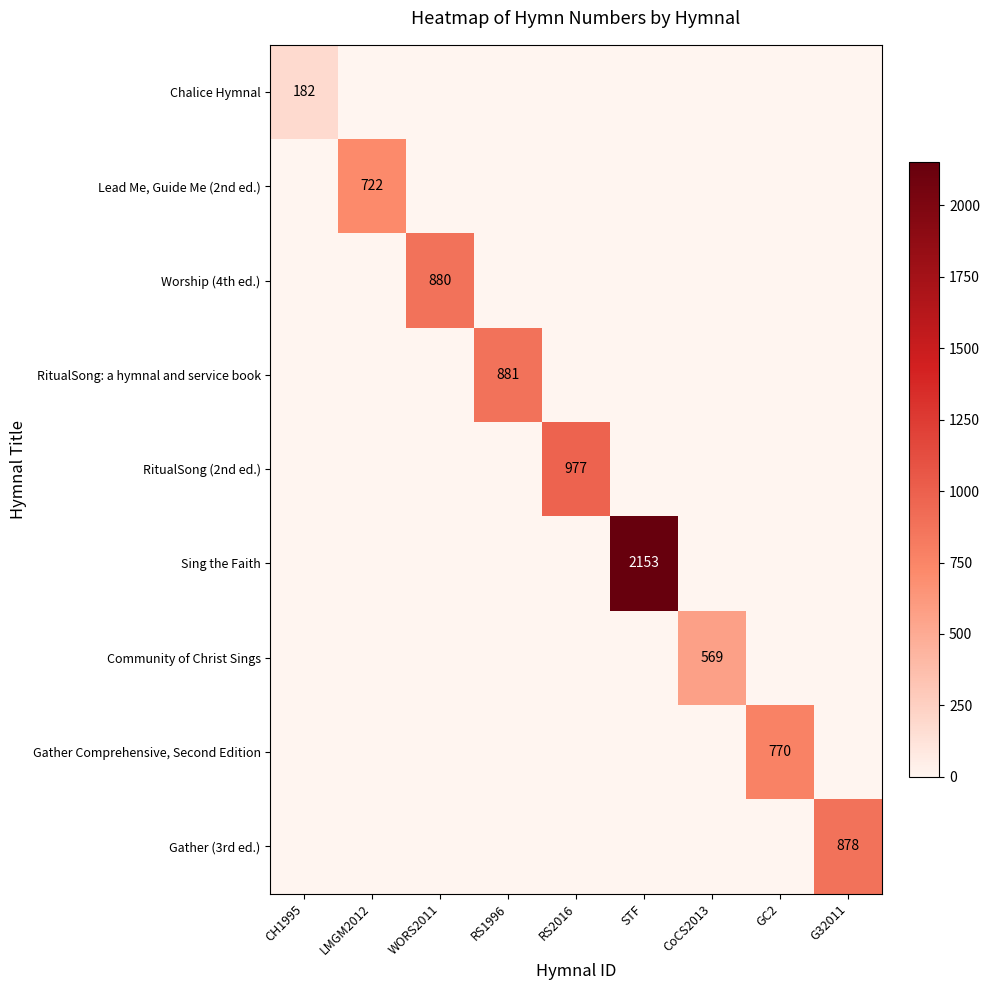

True or false: Sing the Faith has a value of 1091 at STF.

False